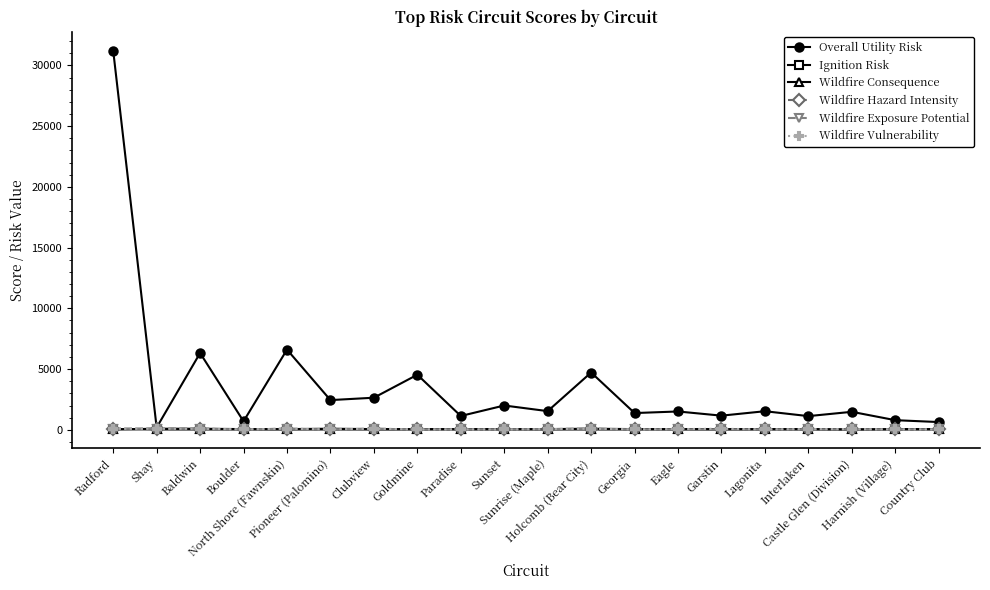

What is the label of the 19th point from the right?

Shay